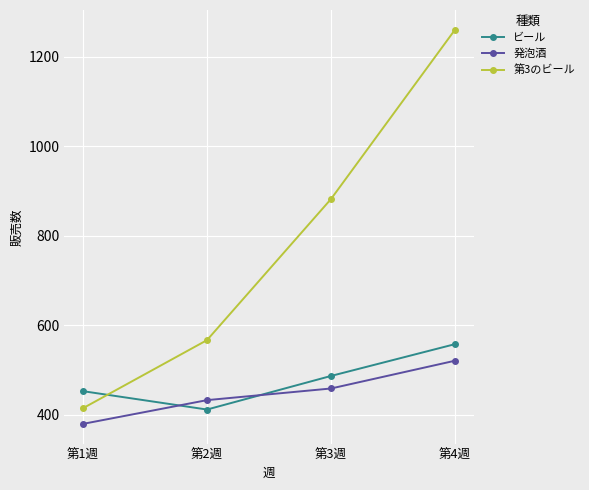

Reading left to right, what are all the values shown in this chart?

ビール: 453	412	487	558
発泡酒: 380	433	459	521
第3のビール: 415	567	882	1260